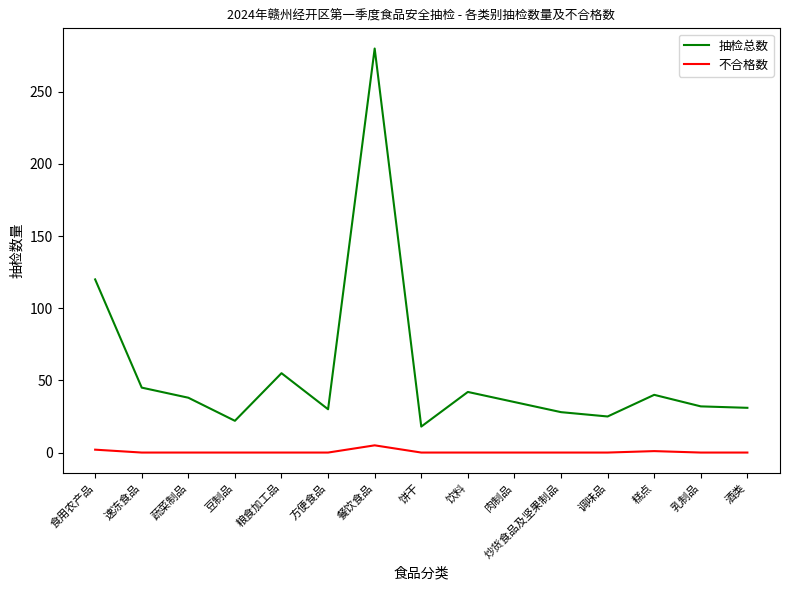

List the series in order of their peak value, highest first.

抽检总数, 不合格数